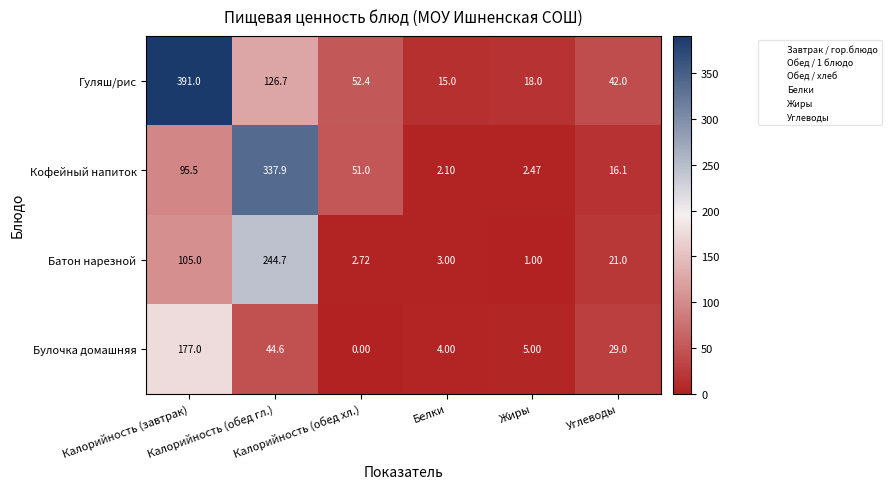

Which series has the largest range (max minus min)?

Гуляш/рис